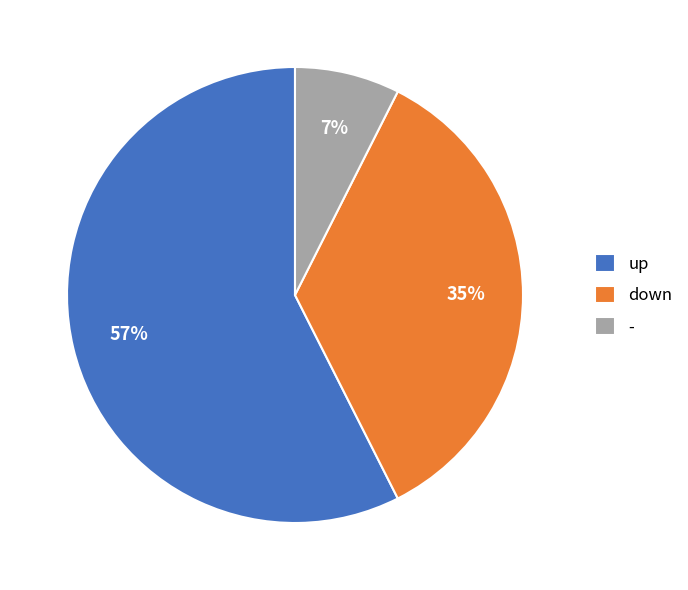

To the nearest percent, what is the difference between the down and - slice percentages?

28%